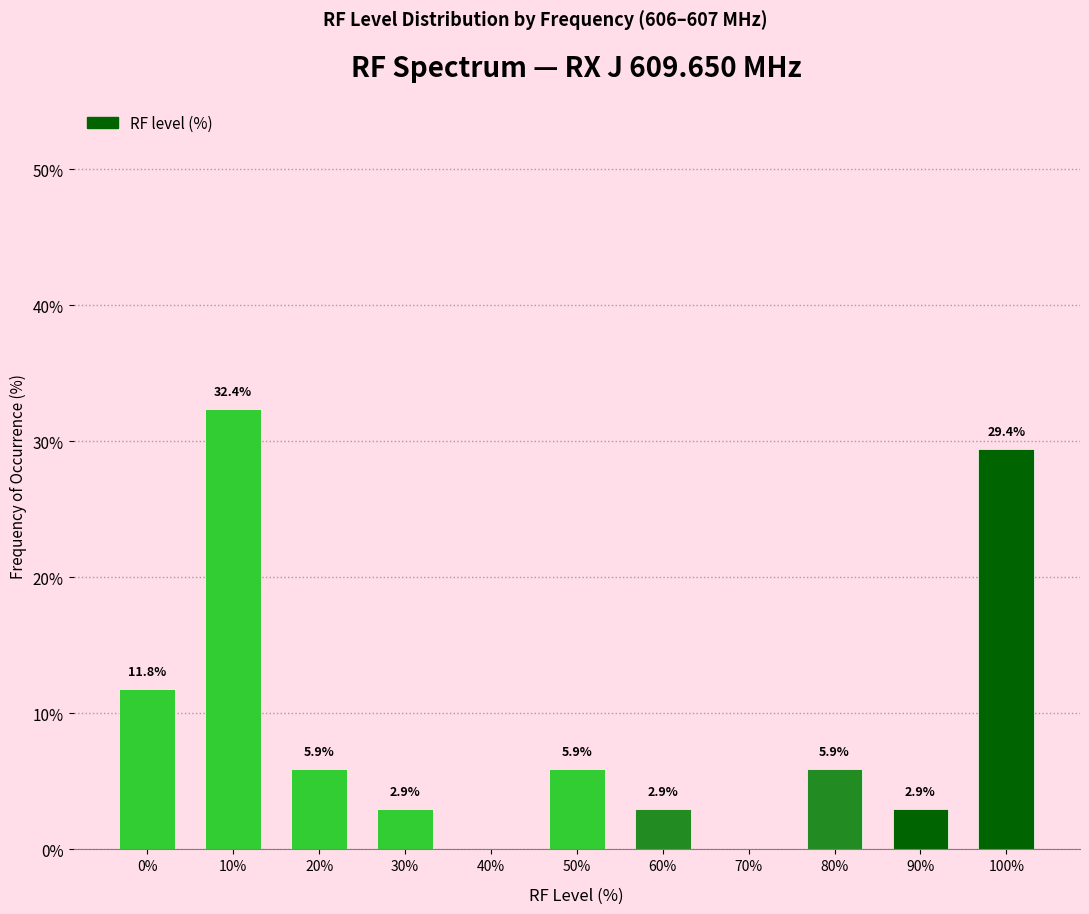

Reading right to left, transcribe all the data shown in this chart.

100%=29.4	90%=2.9	80%=5.9	70%=0.0	60%=2.9	50%=5.9	40%=0.0	30%=2.9	20%=5.9	10%=32.4	0%=11.8